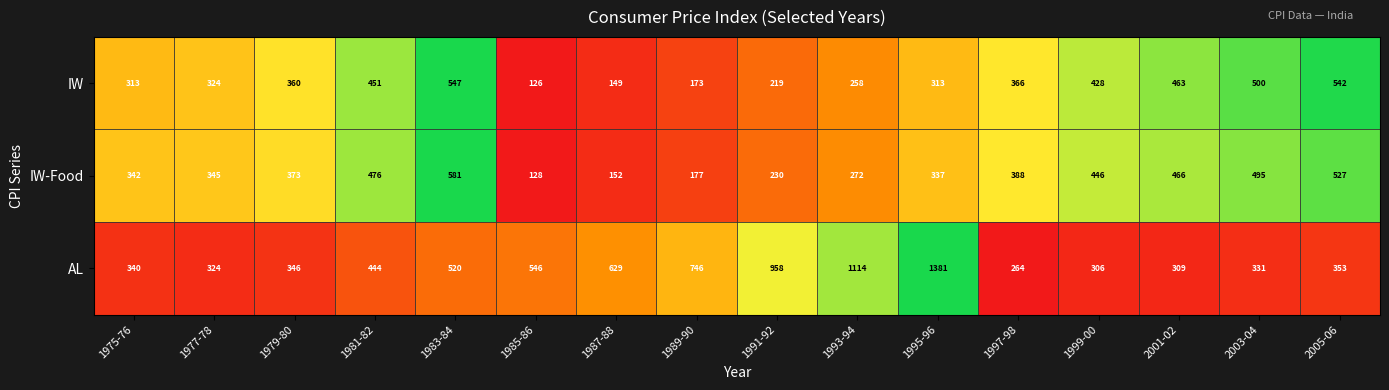

Which series changed the most between 1977-78 and 1979-80?

IW